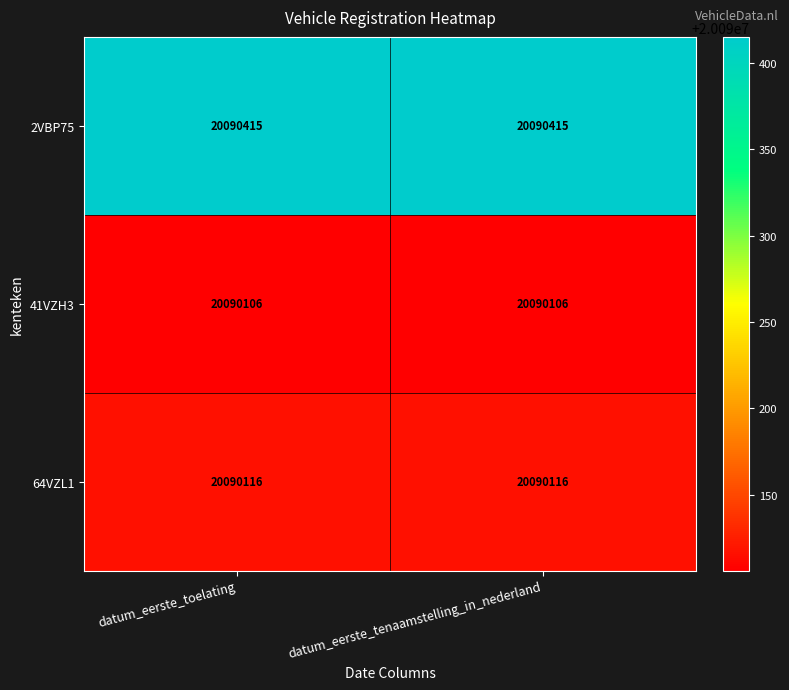

Reading left to right, extract all data points from this chart.

2VBP75: 20090415	20090415
41VZH3: 20090106	20090106
64VZL1: 20090116	20090116